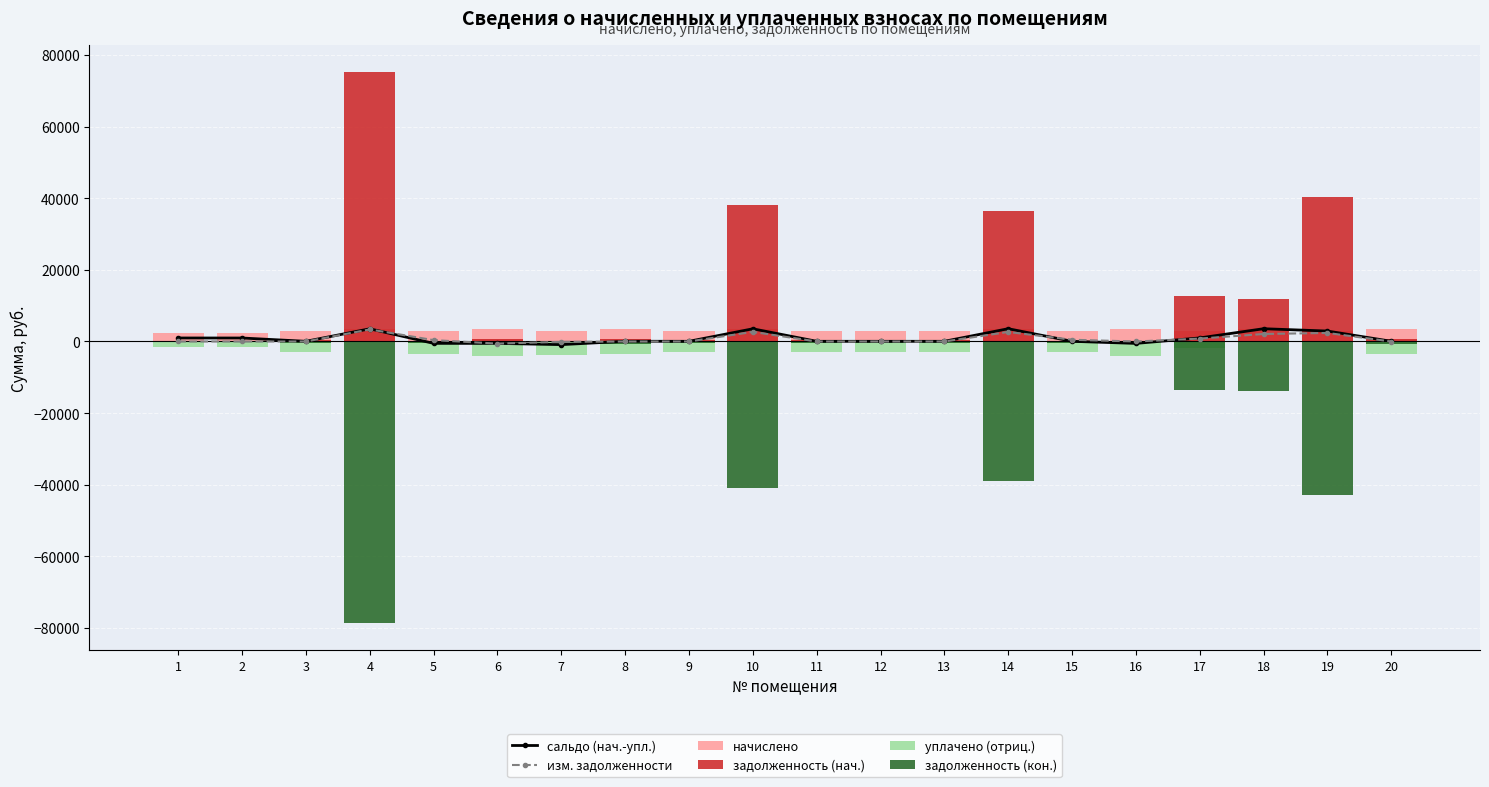

At which category is the sum across all series the highest?

14